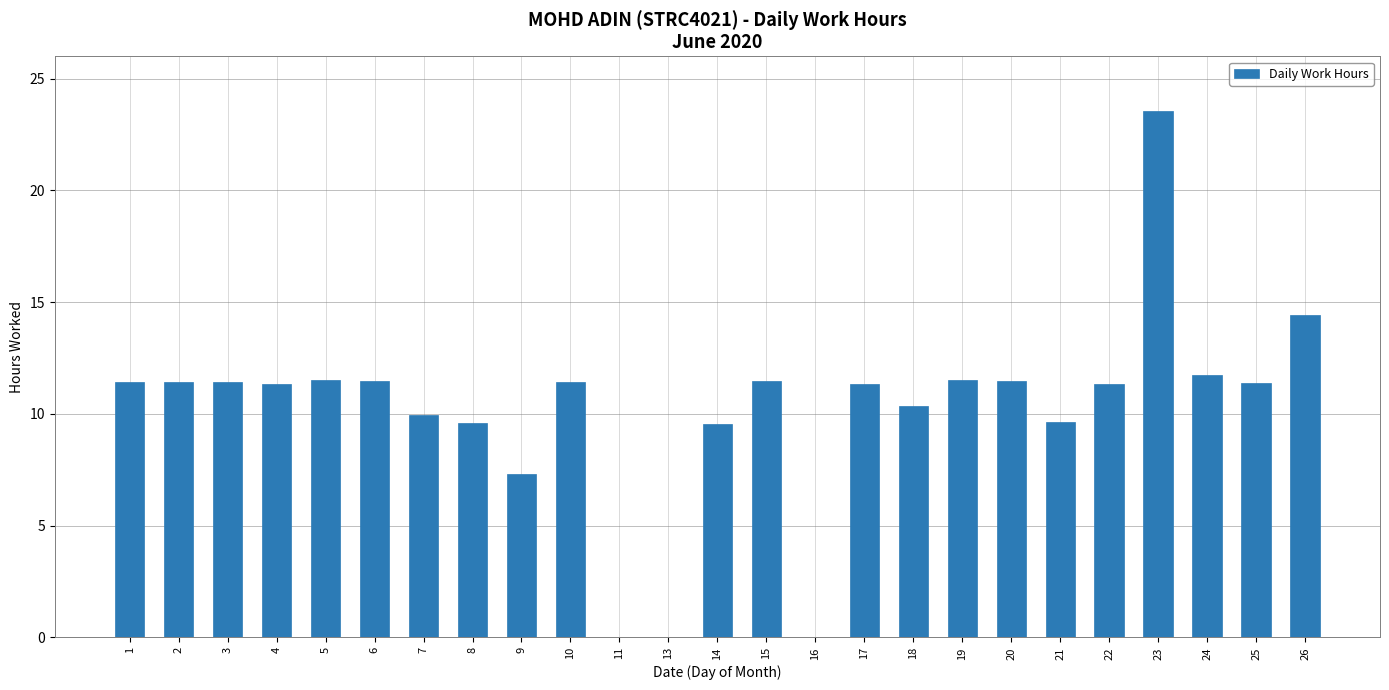

What is the greatest value displayed?

23.6